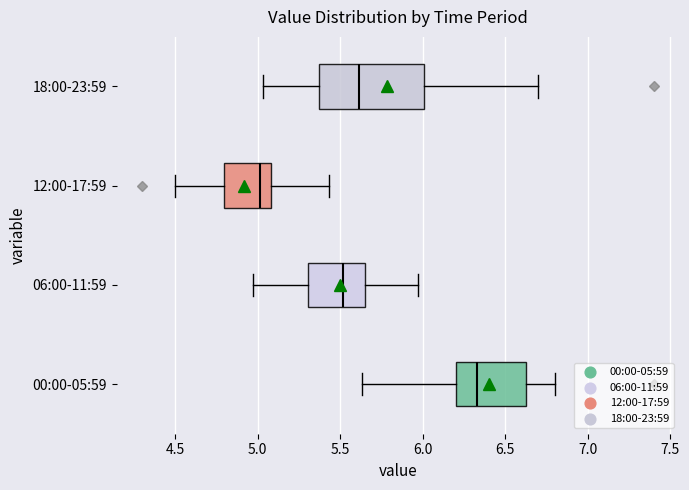

Reading bottom to top, transcribe this box plot: for each box, give where its median line is, the range the box spans, and where its two whiskers end, as read against the x-axis. The values are not printed on the chart, so give them approximately, as read against the axis.

00:00-05:59: median 6.35, box 6.20 to 6.65, whiskers 5.65 to 6.80
06:00-11:59: median 5.50, box 5.30 to 5.65, whiskers 4.95 to 5.95
12:00-17:59: median 5.00, box 4.80 to 5.10, whiskers 4.50 to 5.45
18:00-23:59: median 5.60, box 5.35 to 6.00, whiskers 5.05 to 6.70